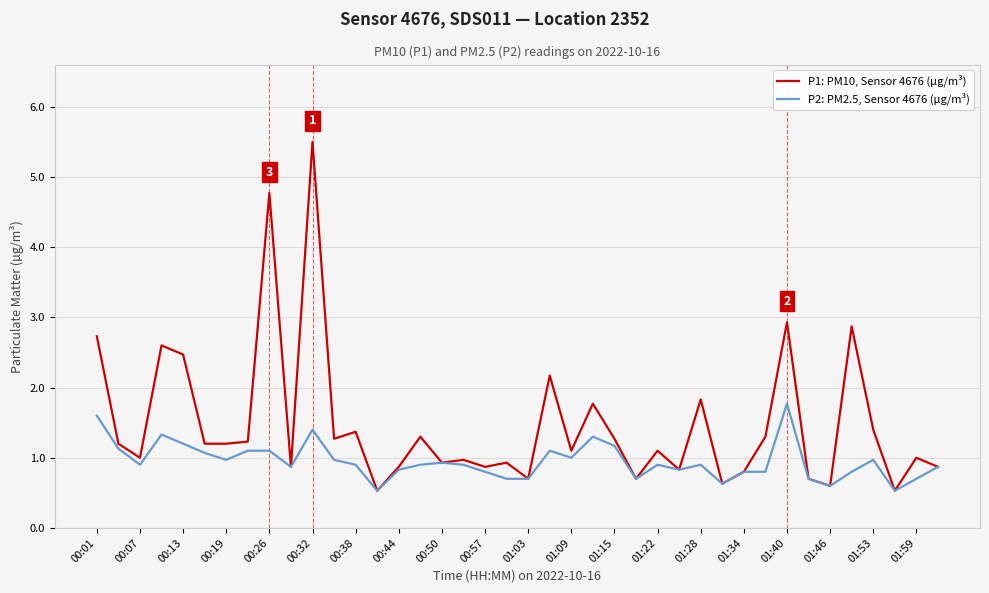

What is the highest value of the P1: PM10, Sensor 4676 (µg/m³) series?

5.5